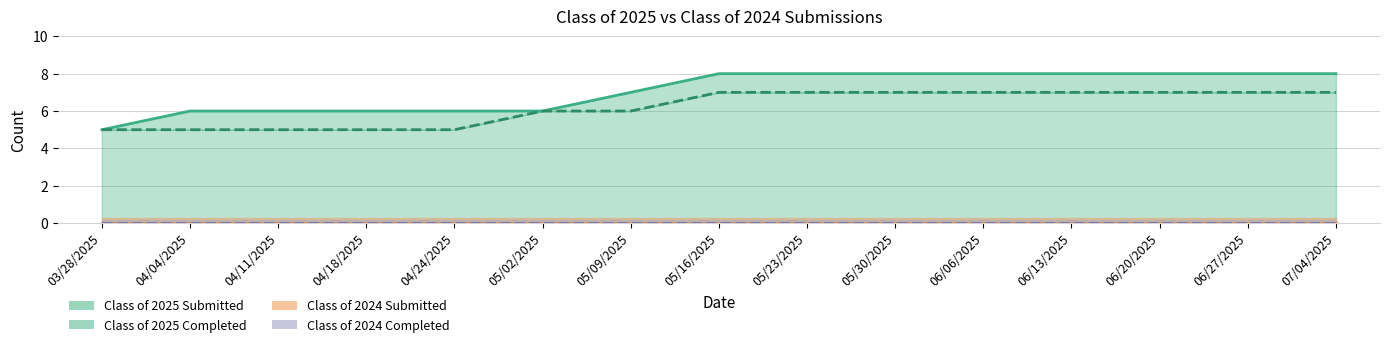

Which series has the largest total across all categories?

Class of 2025 Submitted